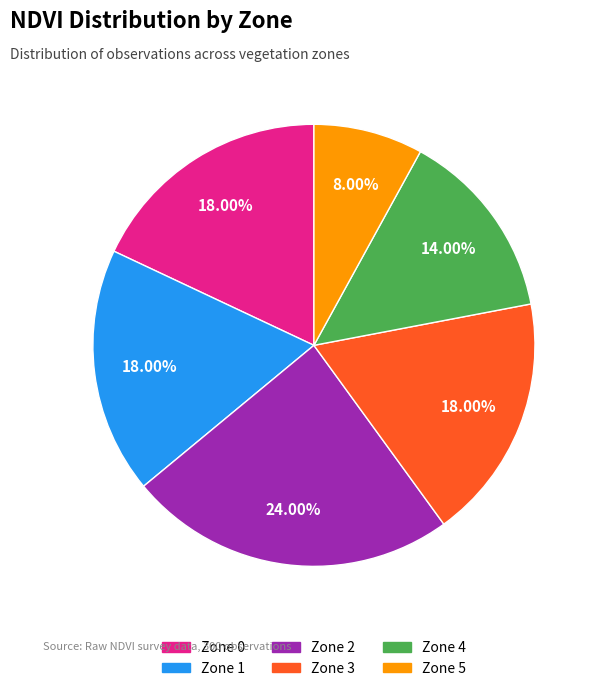

How many segments does this pie chart have?

6